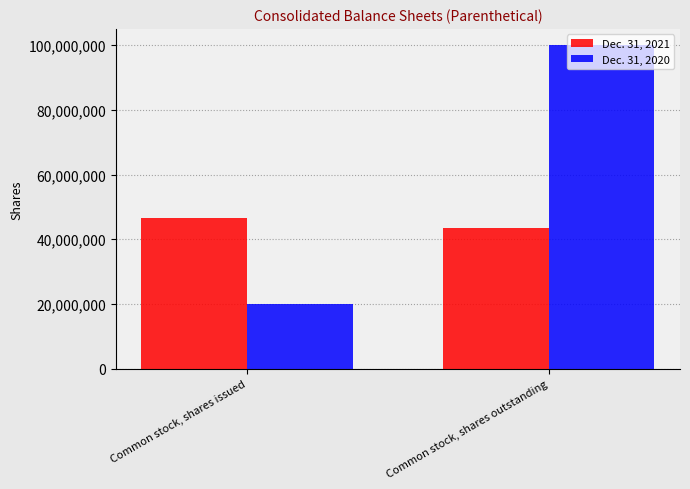

What is the sum of all Dec. 31, 2021 values?

90321493